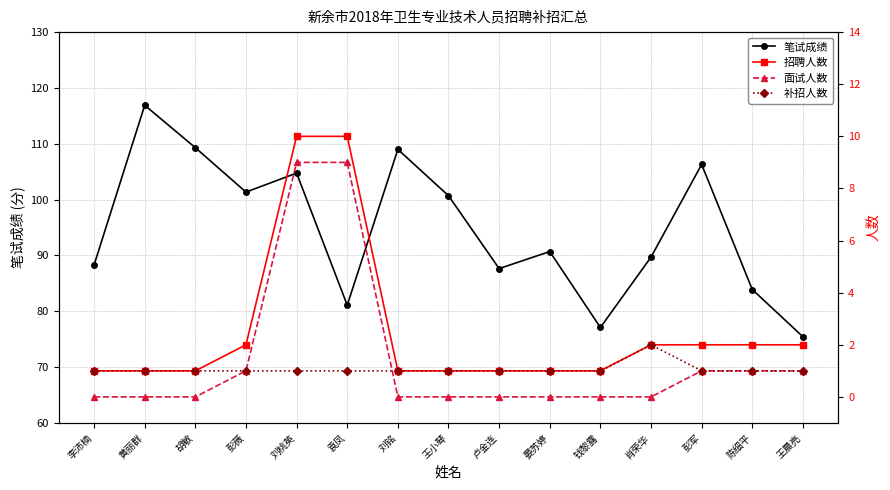

True or false: 笔试成绩 and 招聘人数 intersect in this chart.

False